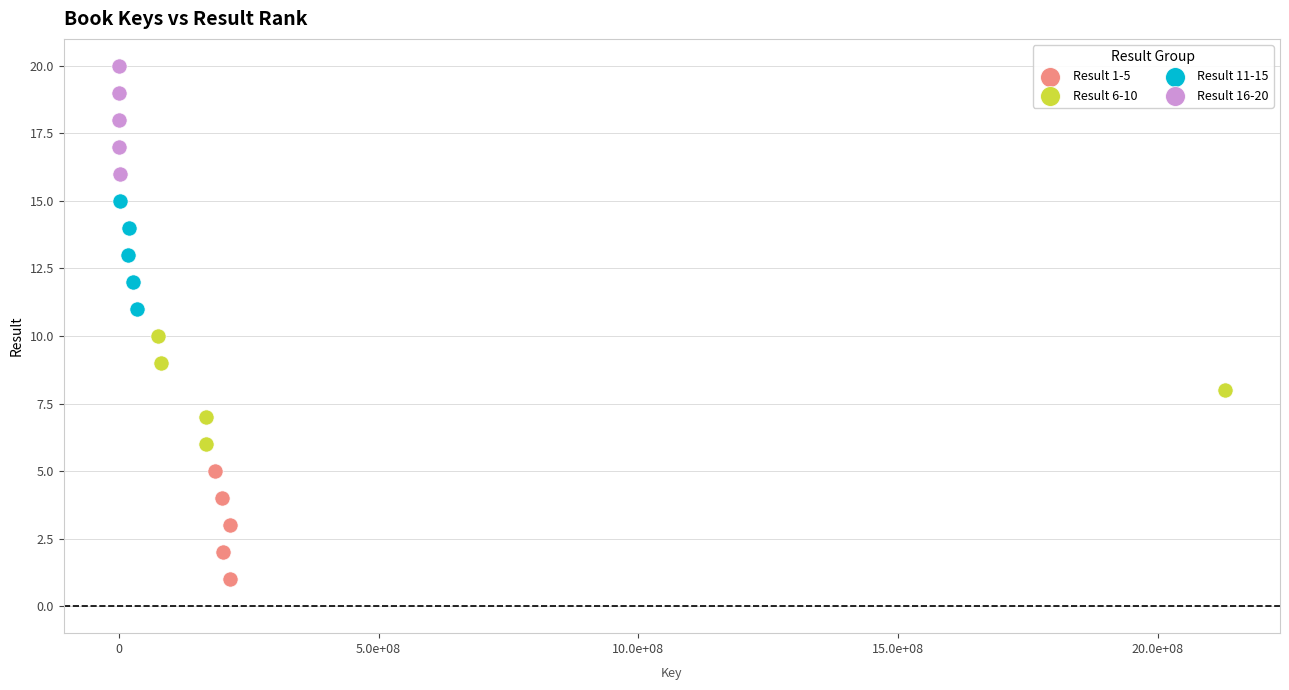

Which series reaches the maximum Y coordinate?

Result 16-20